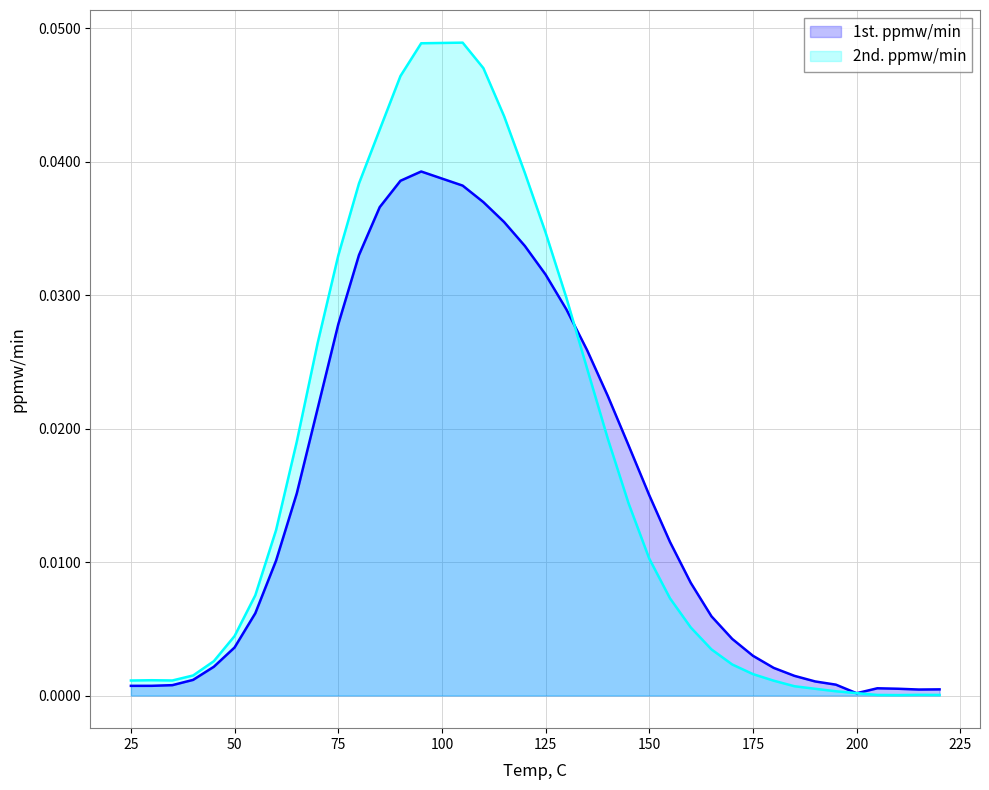

Rank the series by their maximum value, from highest to lowest.

2nd. ppmw/min, 1st. ppmw/min